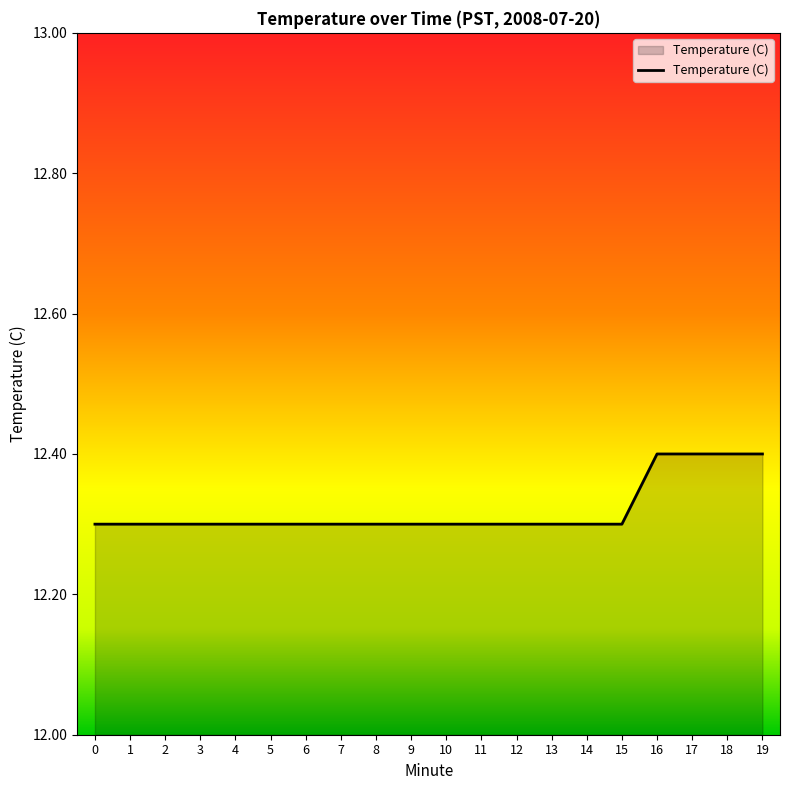

What is the greatest value displayed?

12.4